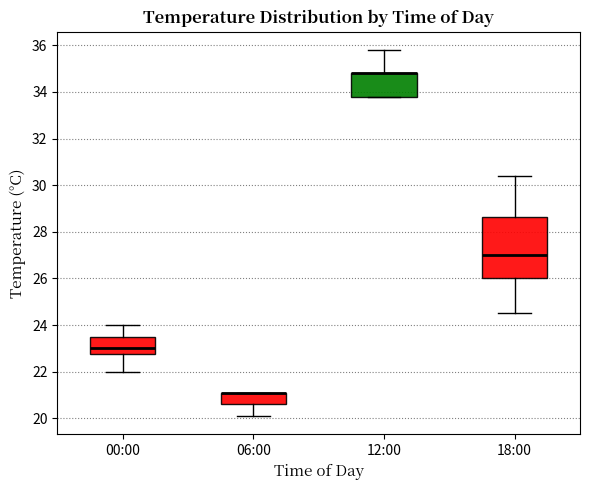

Reading left to right, read every box against the y-axis: the position of its median line, the range the box covers, and the ends of its whiskers. The values are not printed on the chart, so give them approximately, as read against the axis.

00:00: median 23.0, box 22.8 to 23.6, whiskers 22.0 to 24.0
06:00: median 21.2 (drawn on the box's upper edge), box 20.6 to 21.2, whiskers 20.2 to 21.2
12:00: median 34.8 (drawn on the box's upper edge), box 33.8 to 34.8, whiskers 33.8 to 35.8
18:00: median 27.0, box 26.0 to 28.6, whiskers 24.6 to 30.4